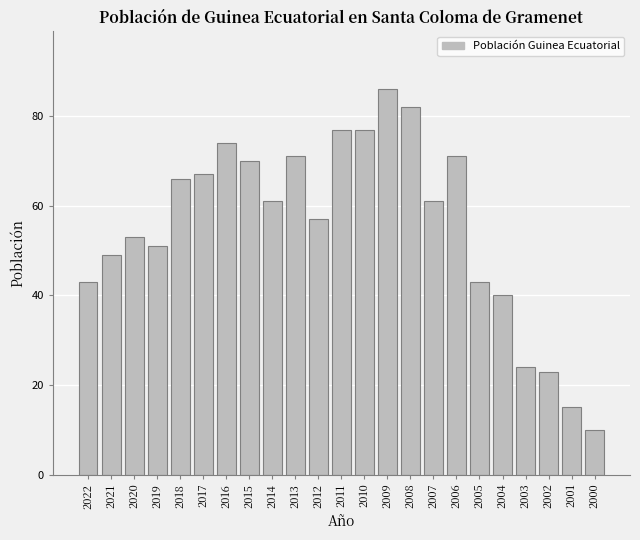

Read the value at 2022, to the nearest 10.

40